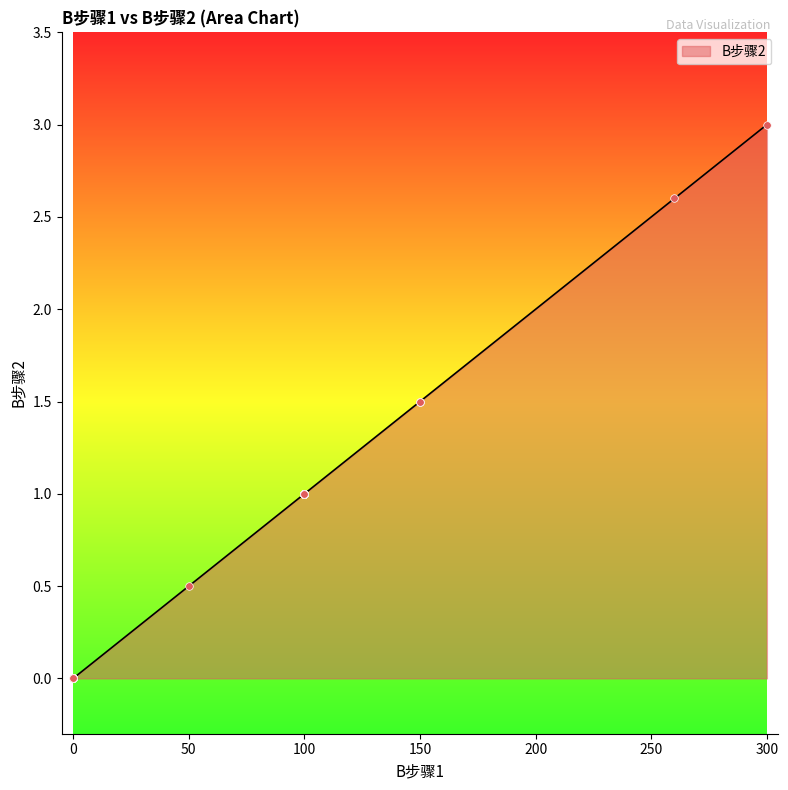

Between 50 and 150, which is larger?

150